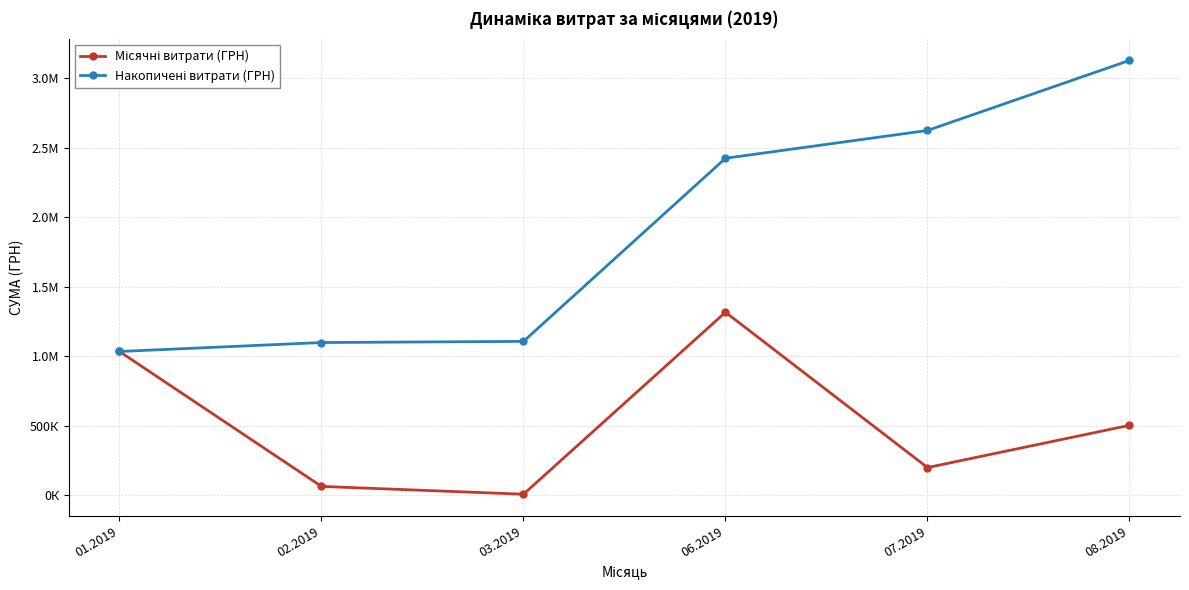

What is the difference between the maximum and second lowest values in the Місячні витрати (ГРН) series?

1252509.7